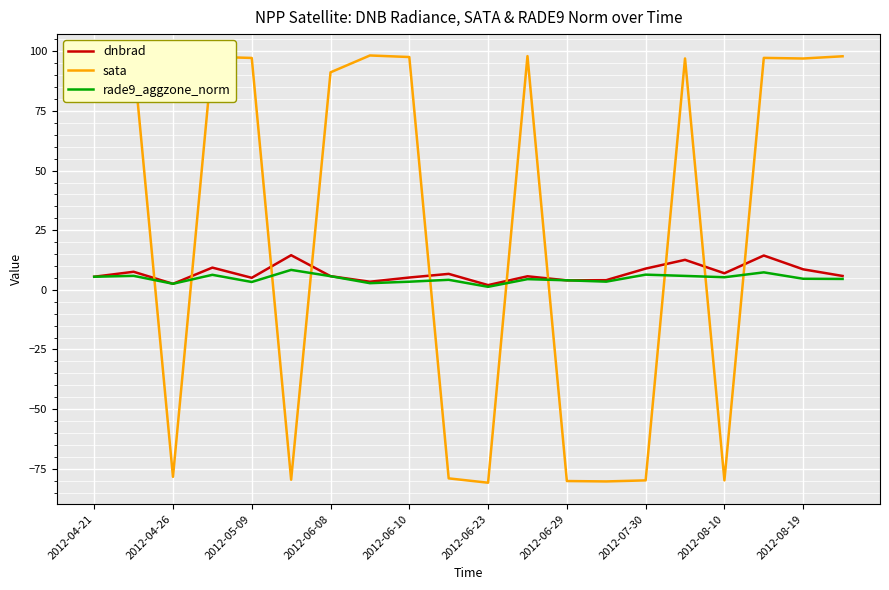

Which series has the widest spread of values?

sata